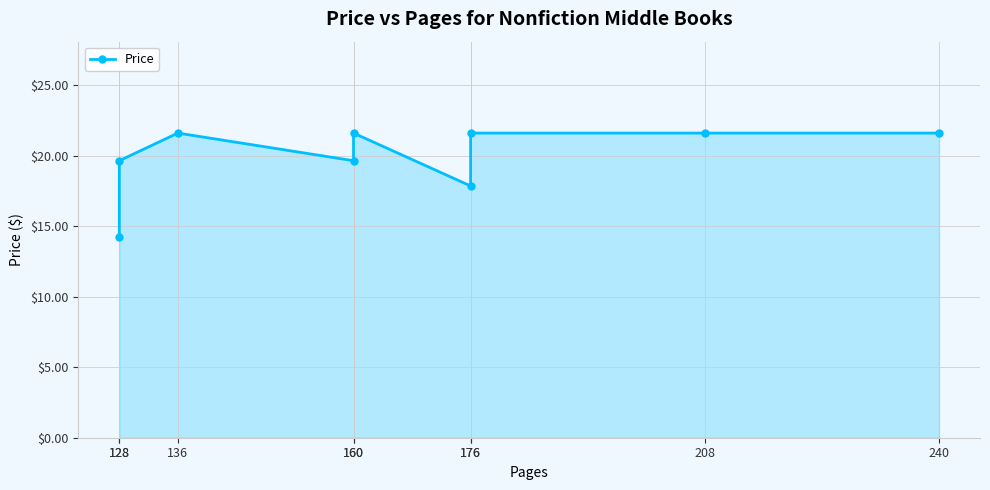

How many data points are less than 21?

4